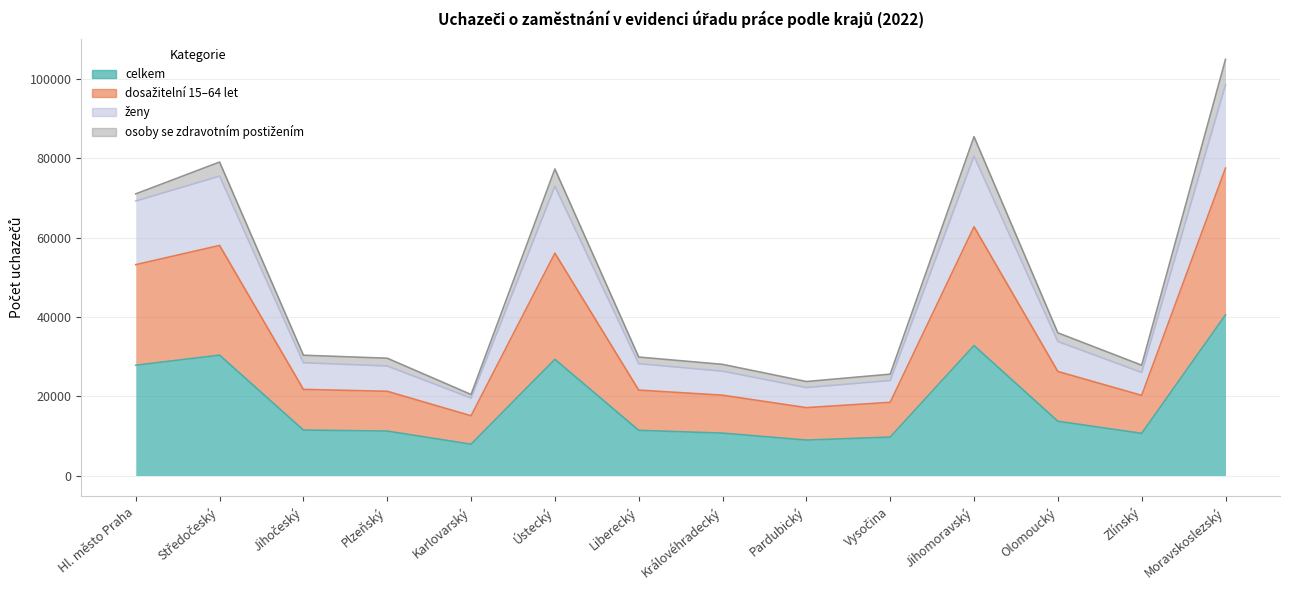

What is the minimum value for ženy?

19536